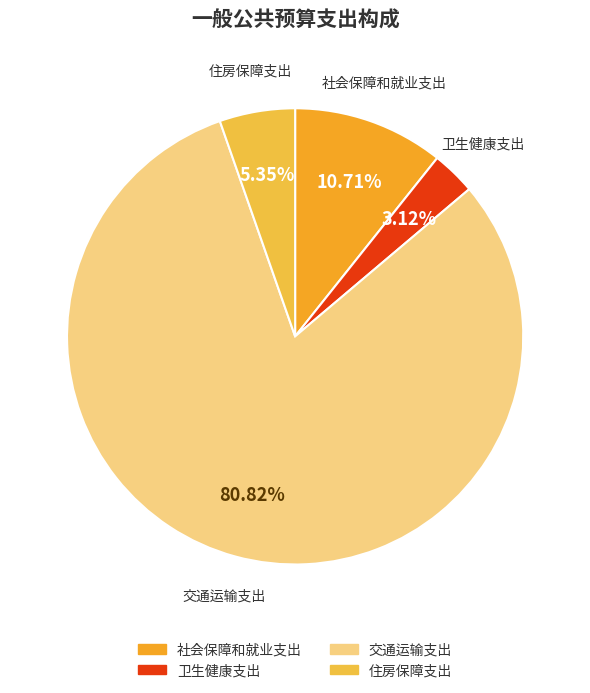

What is the largest slice in the pie chart?

交通运输支出